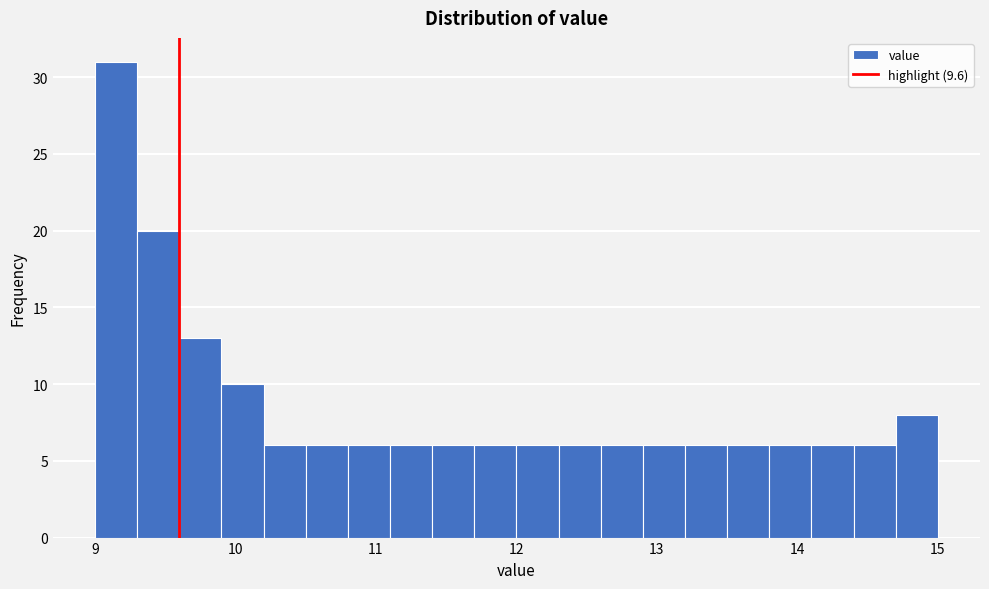

Read against the x-axis, roughly where is the centre of the tallest bar?

9.2